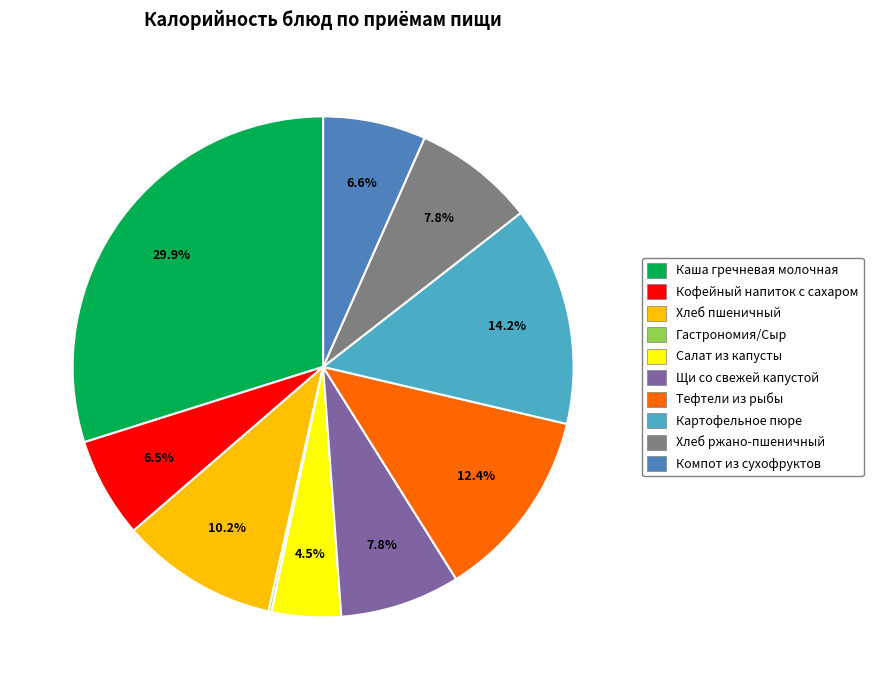

What percentage do Картофельное пюре and Кофейный напиток с сахаром together represent?

20.7%